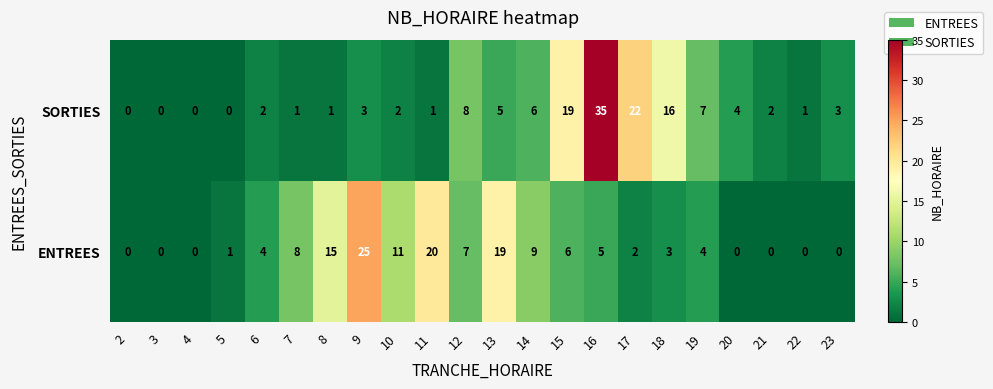

Is the value of SORTIES at 2 greater than the value of ENTREES at 17?

No